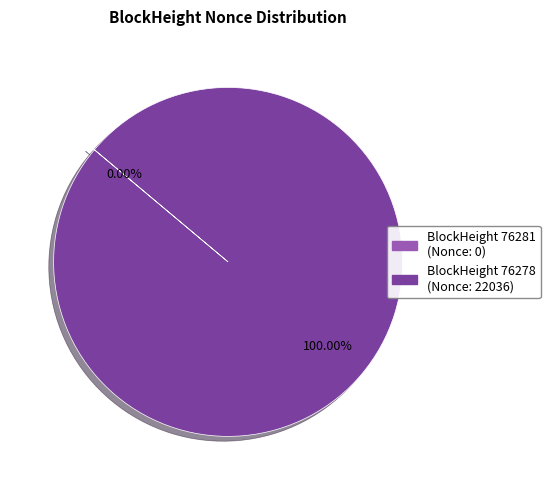

Is there any slice that represents more than half of the pie?

Yes